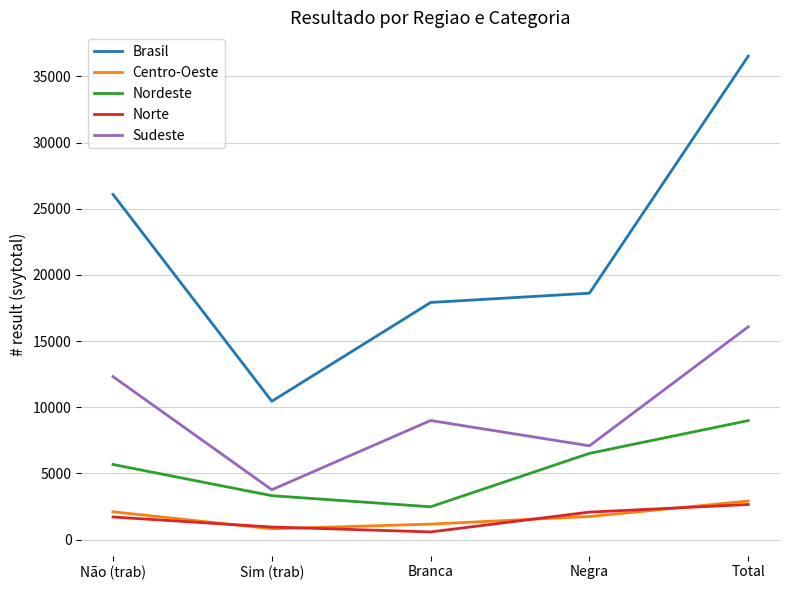

Which series has the widest spread of values?

Brasil